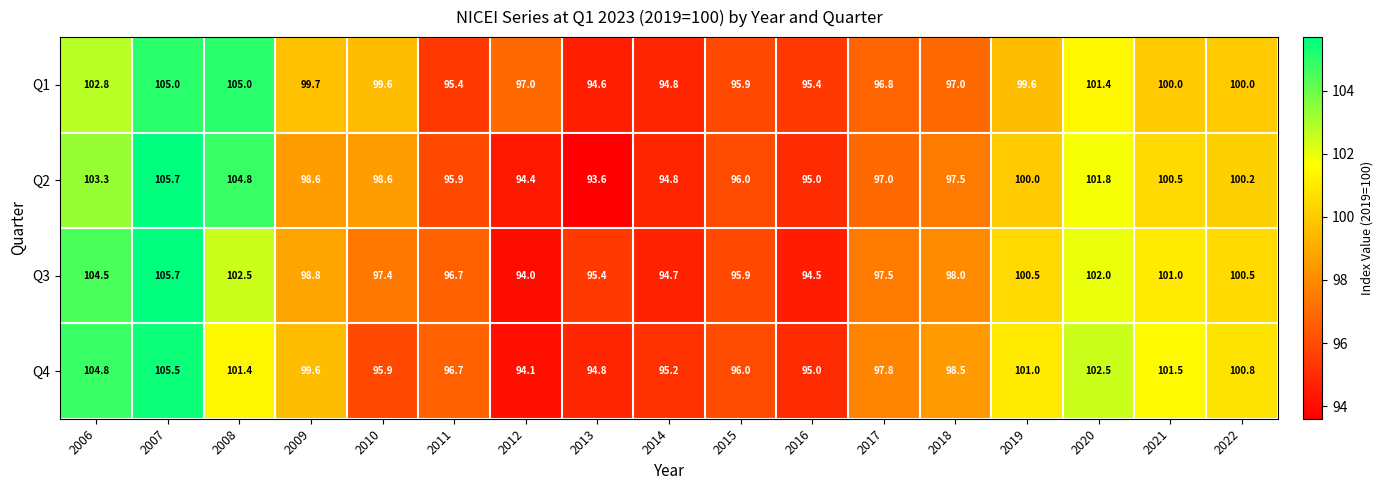

List the labels in order of Q4 value, largest first.

2007, 2006, 2020, 2021, 2008, 2019, 2022, 2009, 2018, 2017, 2011, 2015, 2010, 2014, 2016, 2013, 2012